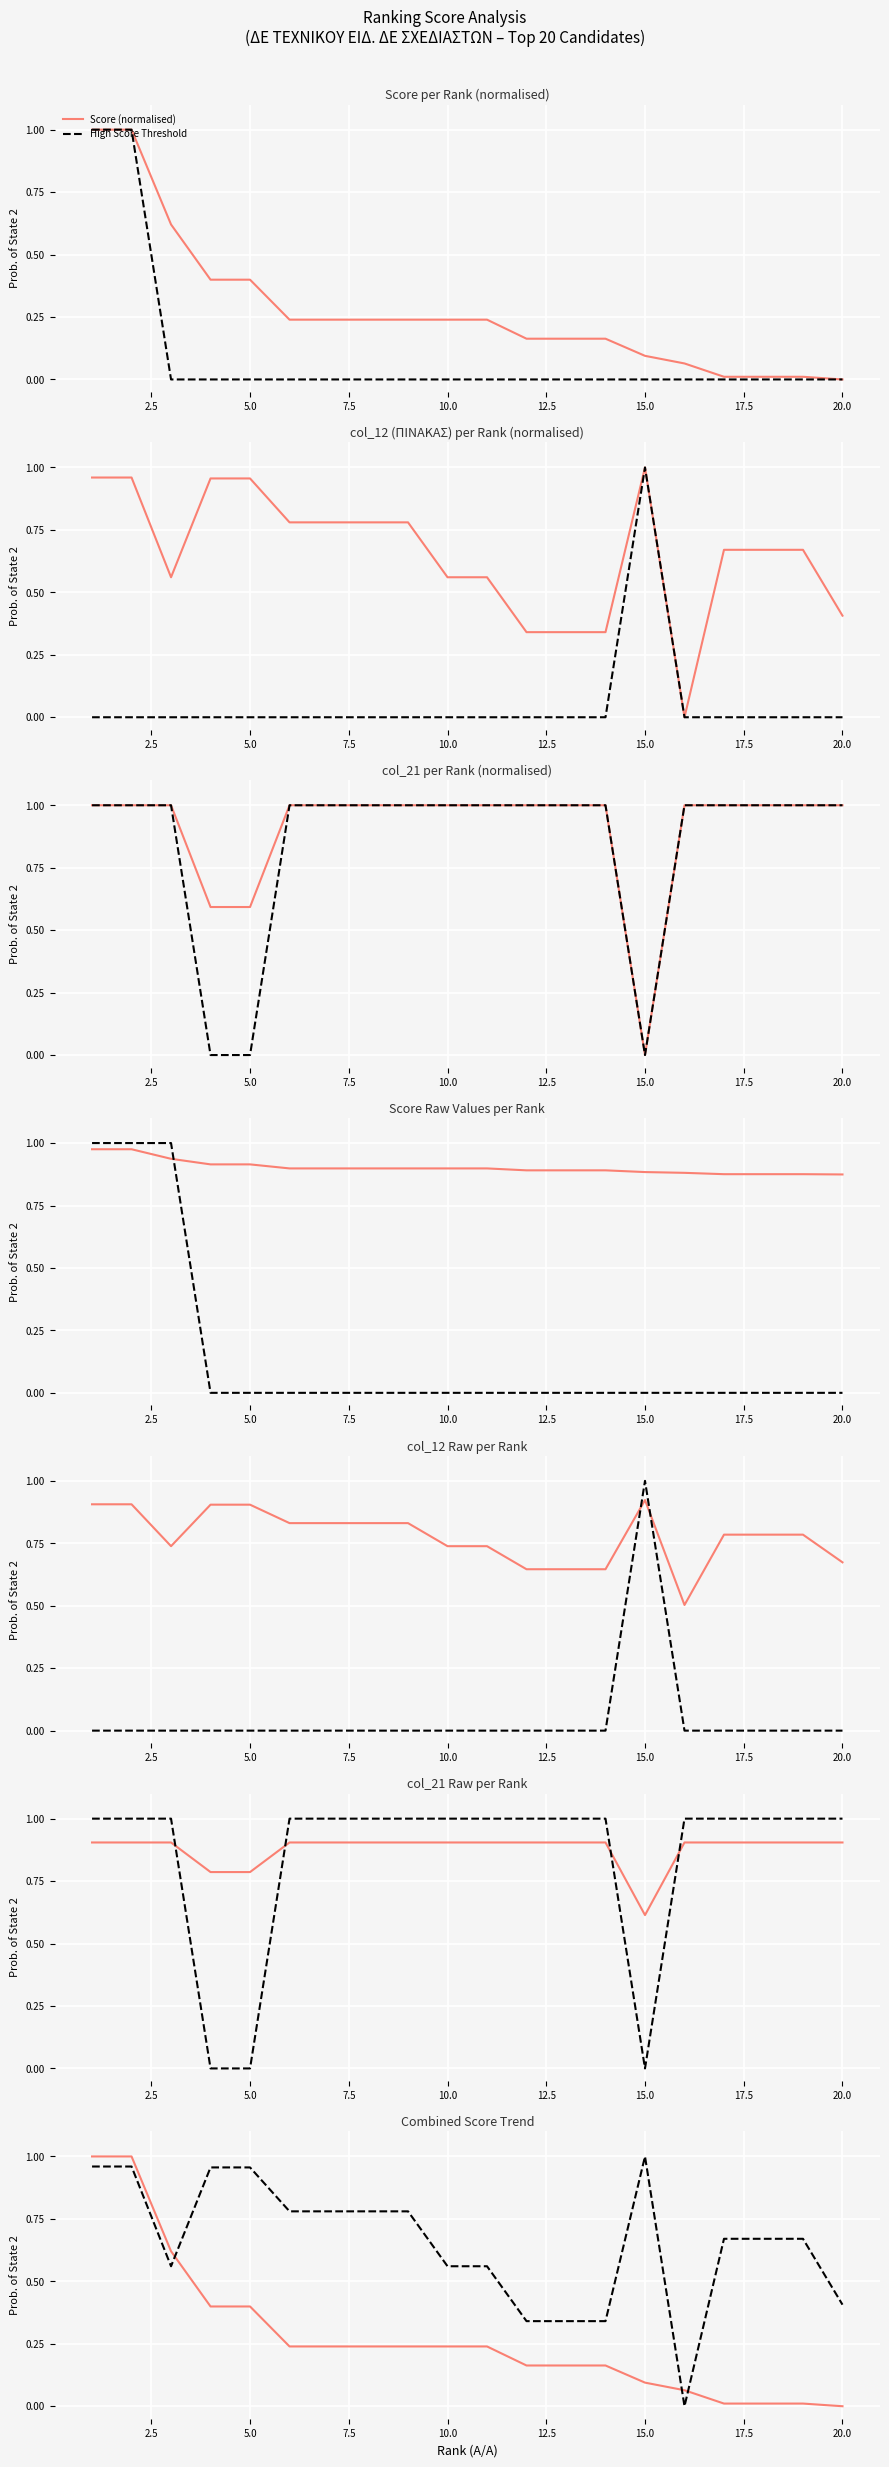

Where do col_12 and col_23 first cross each other?

2 and 3